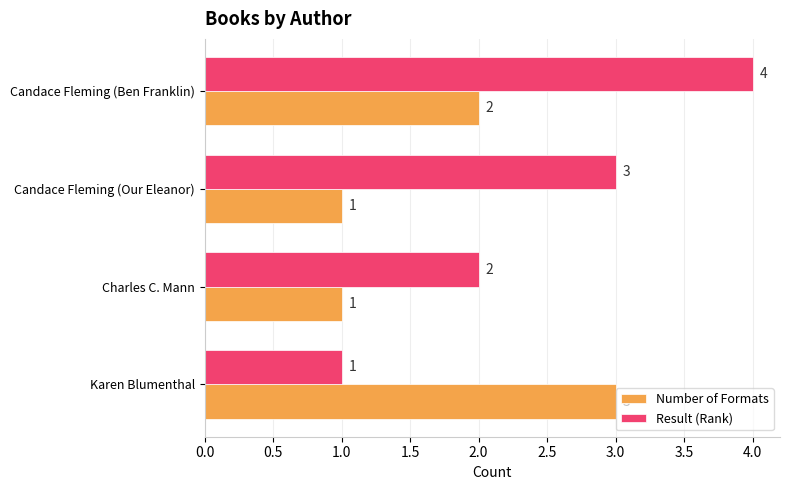

What are all the series names shown in the legend?

Number of Formats, Result (Rank)